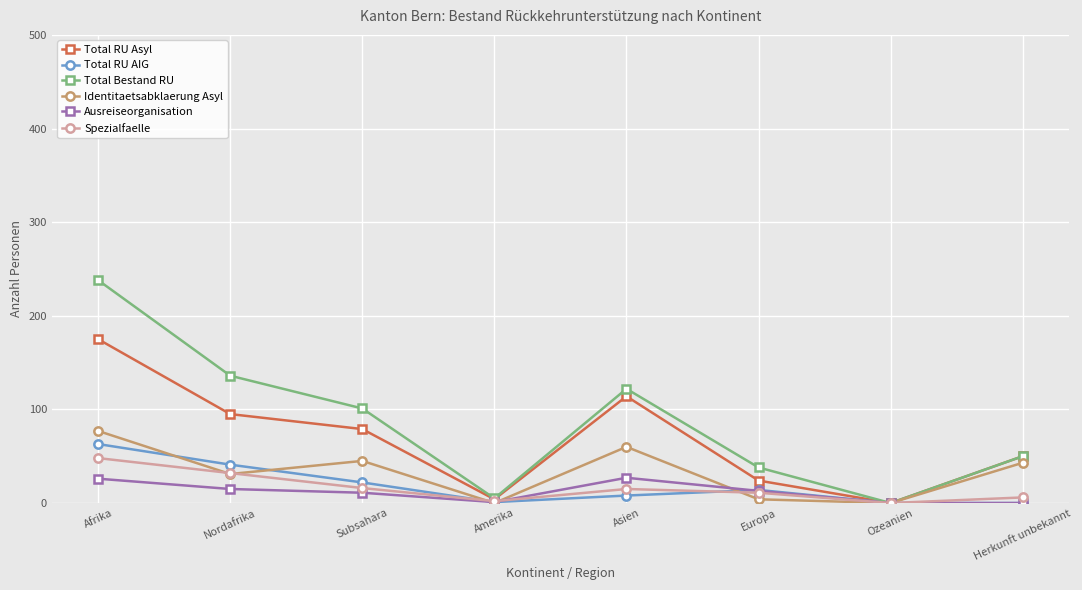

What are all the series names shown in the legend?

Total RU Asyl, Total RU AIG, Total Bestand RU, Identitaetsabklaerung Asyl, Ausreiseorganisation, Spezialfaelle